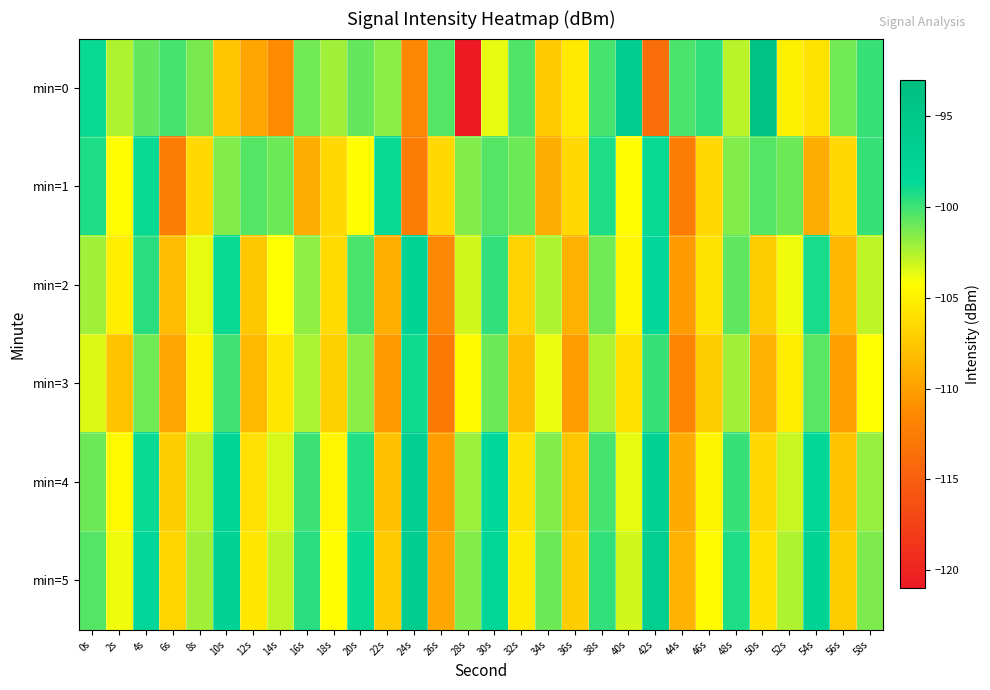

Reading left to right, extract all data points from this chart.

min=0: 0s=-98.8	2s=-102.5	4s=-100.8	6s=-100.2	8s=-101.3	10s=-107.7	12s=-109.7	14s=-111.2	16s=-101.2	18s=-102.1	20s=-100.8	22s=-101.6	24s=-111.6	26s=-100.4	28s=-120.9	30s=-103.7	32s=-100.4	34s=-107.4	36s=-105.5	38s=-100.2	40s=-96.2	42s=-113.7	44s=-100.3	46s=-99.7	48s=-102.7	50s=-93.8	52s=-105.1	54s=-105.9	56s=-101.2	58s=-99.9
min=1: 0s=-99.2	2s=-104.3	4s=-98.9	6s=-112.5	8s=-106.5	10s=-101.5	12s=-100.5	14s=-101.1	16s=-109.3	18s=-106.6	20s=-104.3	22s=-98.9	24s=-112.5	26s=-106.5	28s=-101.5	30s=-100.5	32s=-101.1	34s=-109.3	36s=-106.6	38s=-99.2	40s=-104.3	42s=-98.9	44s=-112.5	46s=-106.5	48s=-101.5	50s=-100.5	52s=-101.1	54s=-109.3	56s=-106.6	58s=-99.9
min=2: 0s=-102.1	2s=-105.2	4s=-99.5	6s=-108.3	8s=-103.7	10s=-98.9	12s=-107.6	14s=-104.2	16s=-101.8	18s=-106.4	20s=-100.3	22s=-109.1	24s=-97.8	26s=-111.5	28s=-103.2	30s=-99.7	32s=-106.8	34s=-102.5	36s=-108.9	38s=-101.1	40s=-104.6	42s=-98.4	44s=-110.2	46s=-105.8	48s=-100.7	50s=-107.3	52s=-103.9	54s=-99.2	56s=-108.6	58s=-102.8
min=3: 0s=-103.5	2s=-107.8	4s=-101.2	6s=-109.6	8s=-104.9	10s=-100.1	12s=-108.4	14s=-105.6	16s=-102.3	18s=-107.1	20s=-101.7	22s=-110.3	24s=-99.0	26s=-112.7	28s=-104.5	30s=-101.0	32s=-108.2	34s=-103.8	36s=-110.1	38s=-102.5	40s=-106.0	42s=-99.8	44s=-111.6	46s=-107.2	48s=-102.1	50s=-108.8	52s=-105.3	54s=-100.6	56s=-110.0	58s=-104.2
min=4: 0s=-101.0	2s=-104.5	4s=-98.8	6s=-107.2	8s=-102.6	10s=-97.9	12s=-106.1	14s=-103.3	16s=-100.0	18s=-104.8	20s=-99.4	22s=-107.9	24s=-96.7	26s=-110.1	28s=-102.0	30s=-98.6	32s=-105.9	34s=-101.5	36s=-107.7	38s=-100.2	40s=-103.7	42s=-97.2	44s=-109.3	46s=-104.9	48s=-99.8	50s=-106.5	52s=-103.0	54s=-98.3	56s=-107.8	58s=-101.9
min=5: 0s=-100.5	2s=-103.9	4s=-98.2	6s=-106.7	8s=-102.1	10s=-97.4	12s=-105.6	14s=-102.8	16s=-99.5	18s=-104.3	20s=-98.9	22s=-107.4	24s=-96.2	26s=-109.6	28s=-101.5	30s=-98.1	32s=-105.4	34s=-101.0	36s=-107.2	38s=-99.7	40s=-103.2	42s=-96.7	44s=-108.8	46s=-104.4	48s=-99.3	50s=-106.0	52s=-102.5	54s=-97.8	56s=-107.3	58s=-101.4